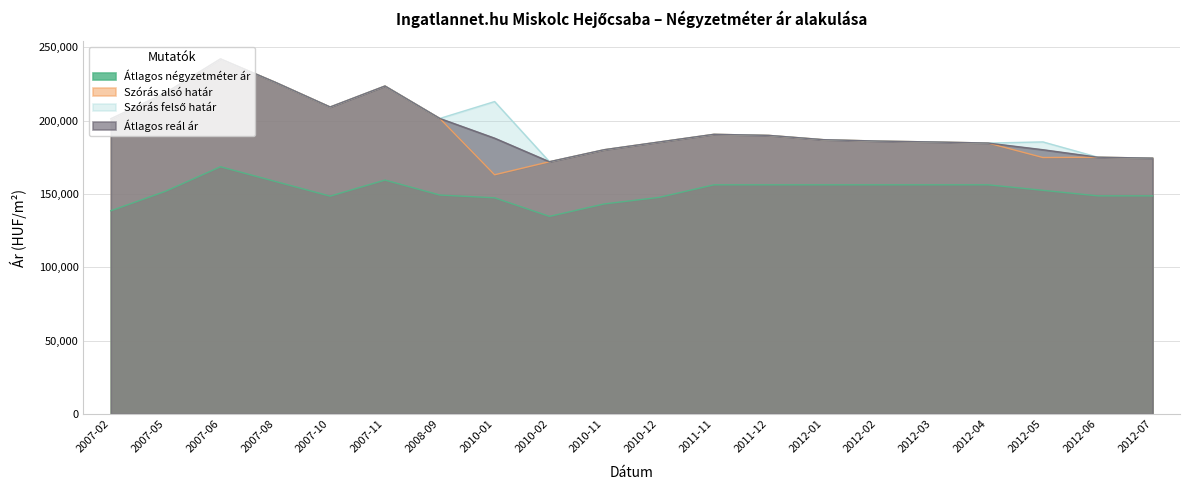

What is the label of the 17th point from the left?

2012-04